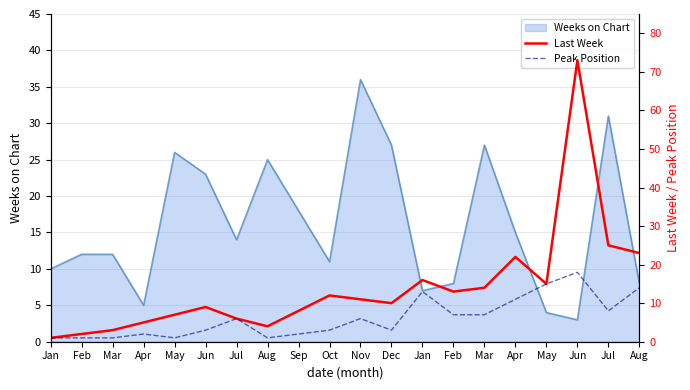

Is the value of Last Week at Nov greater than the value of Peak Position at Jun?

Yes